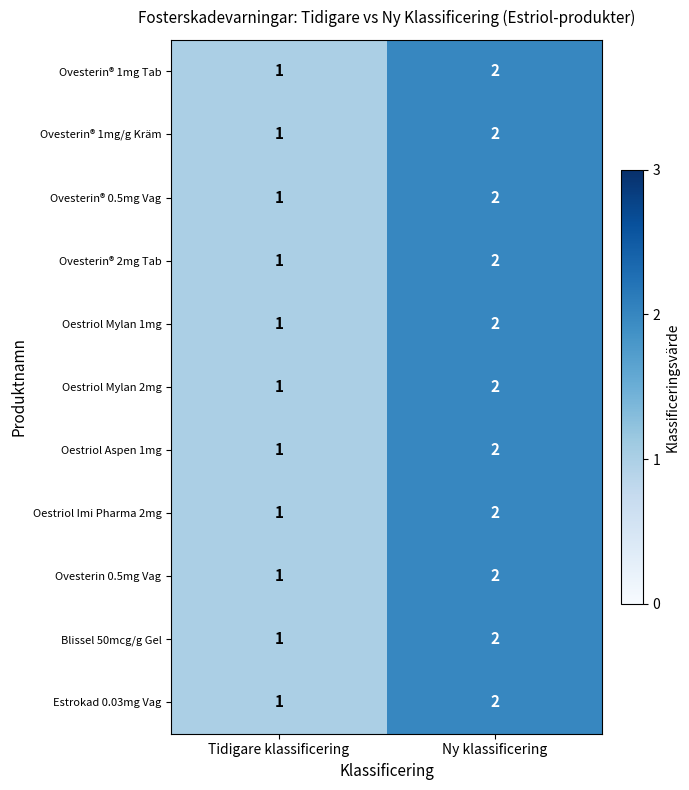

The value of Ovesterin® 1mg/g Kräm at Ny klassificering is 2. True or false?

True